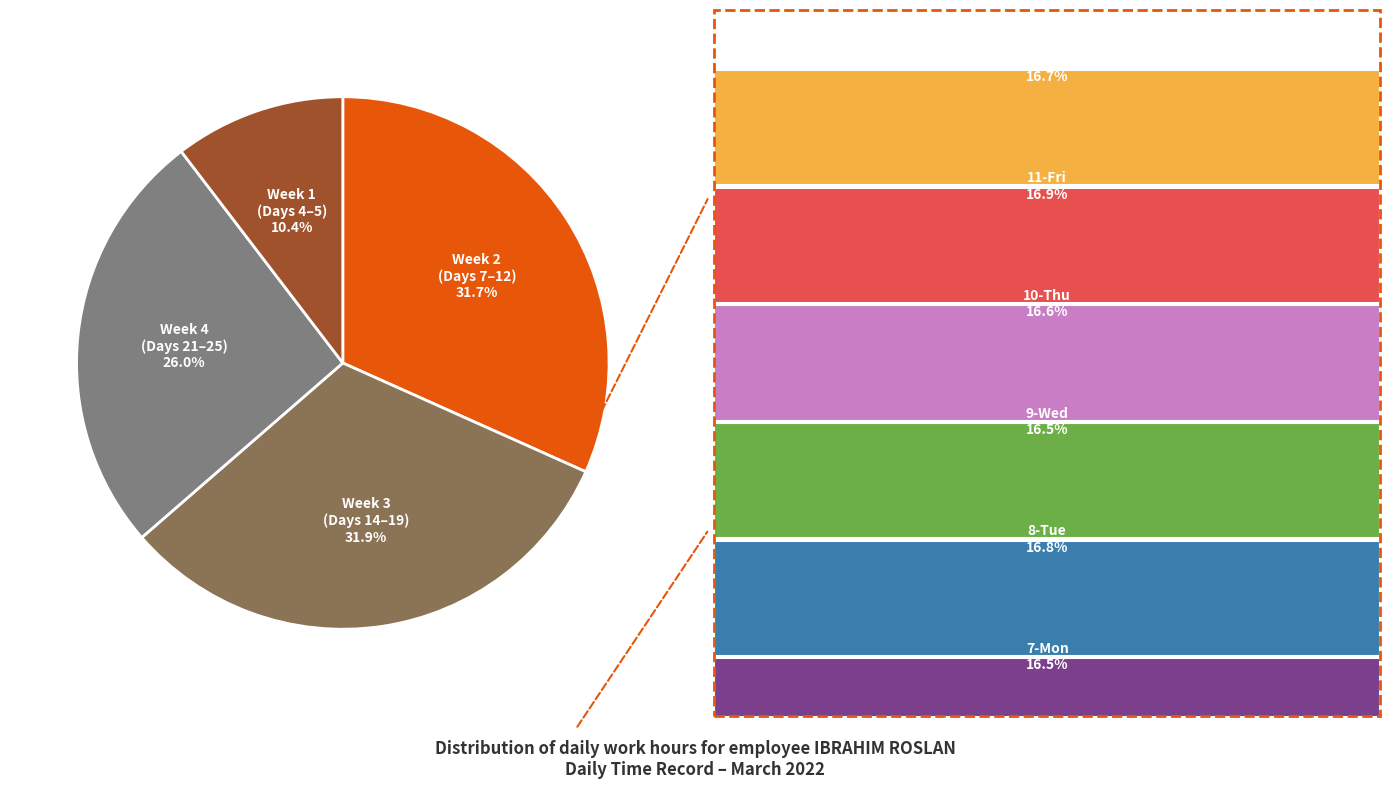

Is there any slice that represents more than half of the pie?

No